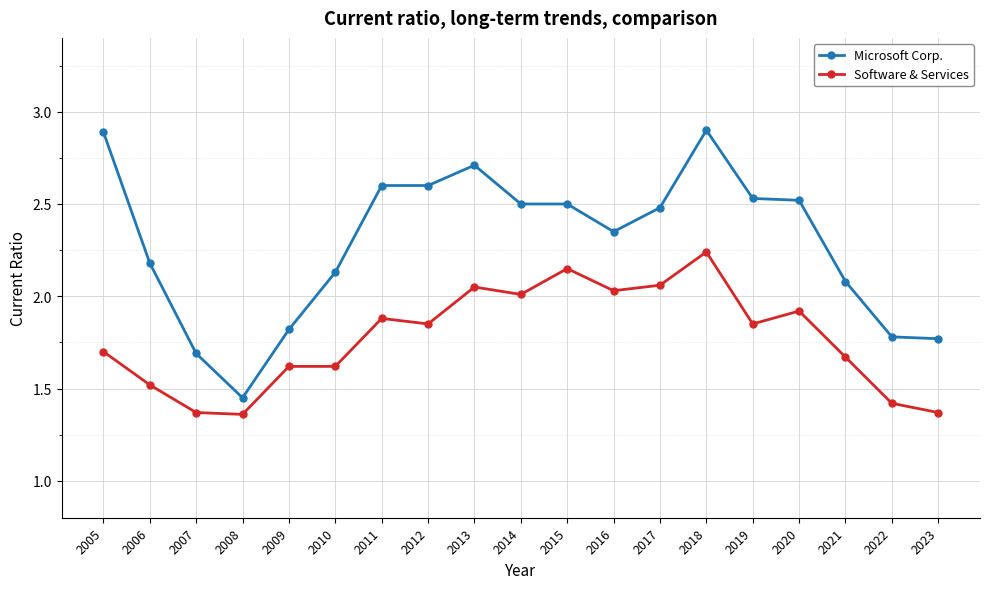

What is the difference between the maximum and minimum values in the Software & Services series?

0.9